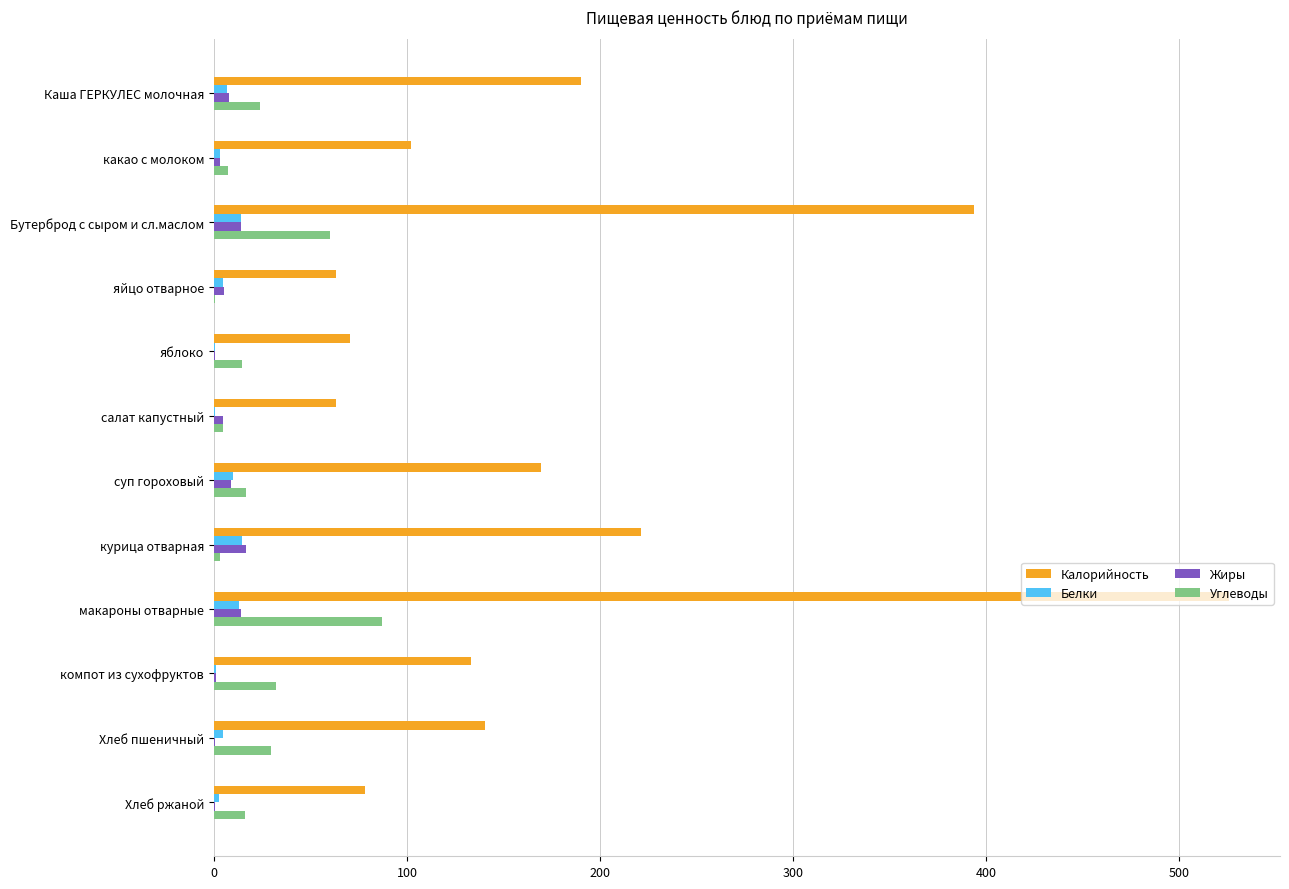

Between Бутерброд с сыром и сл.маслом and салат капустный, which series saw the biggest shift?

Калорийность